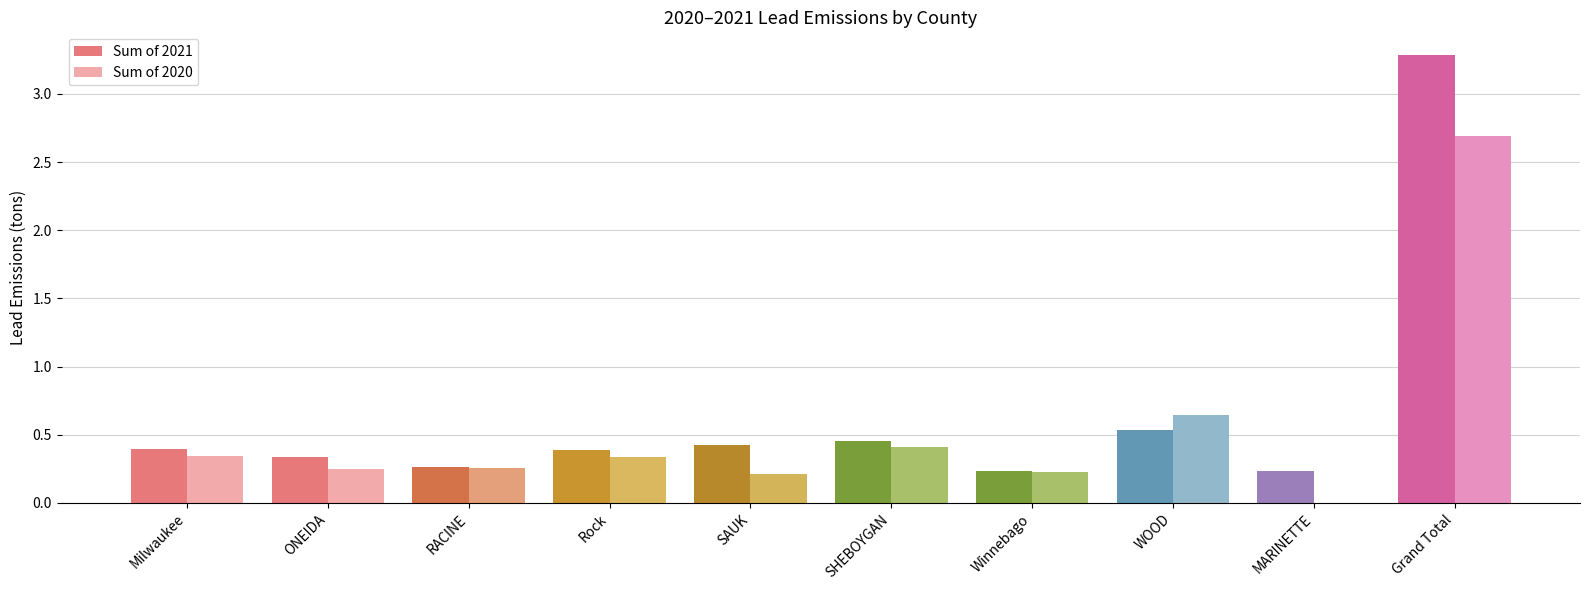

What are all the series names shown in the legend?

Sum of 2021, Sum of 2020